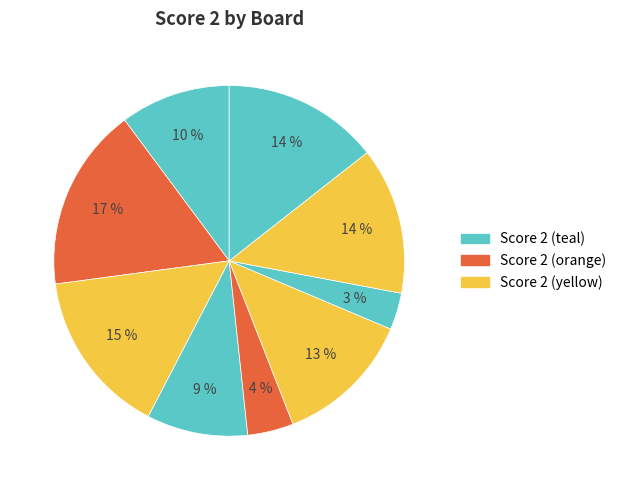

Which slice is the smallest?

Board 8